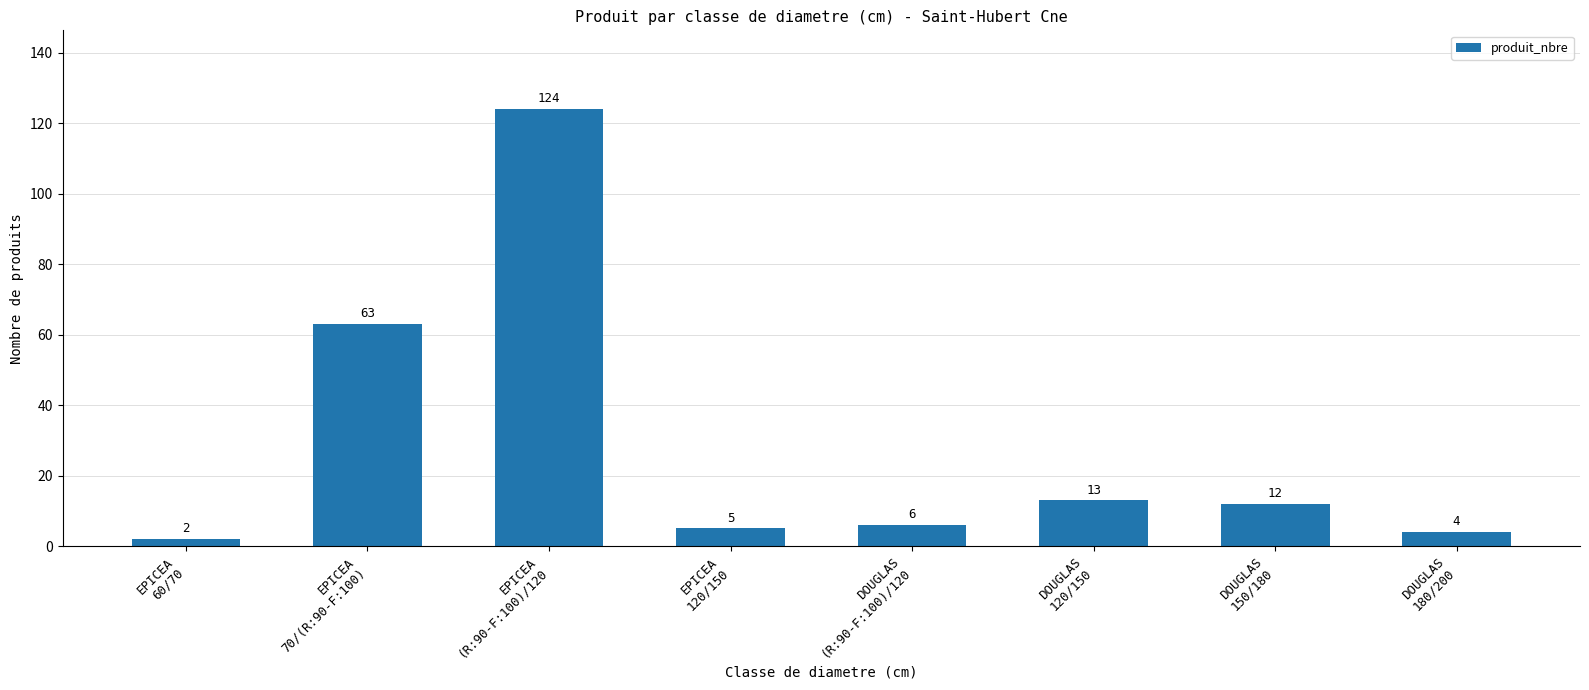

Rank the categories by value from highest to lowest.

EPICEA
(R:90-F:100)/120, EPICEA
70/(R:90-F:100), DOUGLAS
120/150, DOUGLAS
150/180, DOUGLAS
(R:90-F:100)/120, EPICEA
120/150, DOUGLAS
180/200, EPICEA
60/70